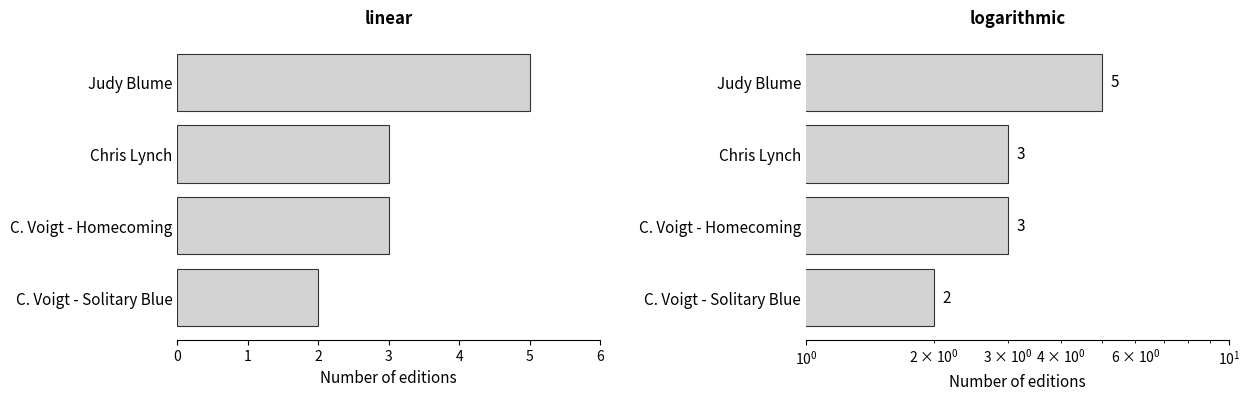

True or false: the data shows 4 at Chris Lynch.

False